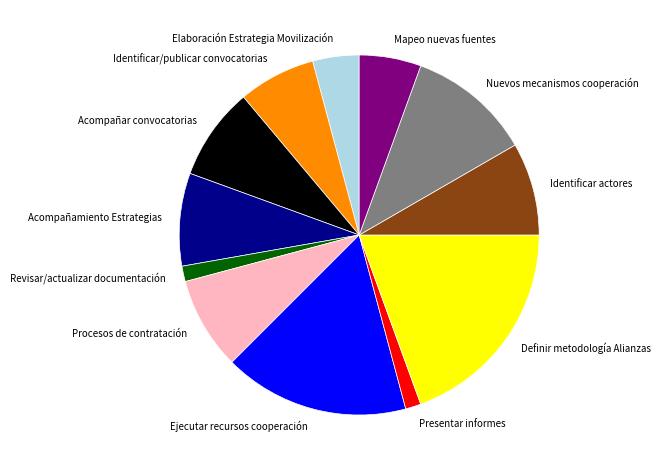

Does any single category account for the majority?

No